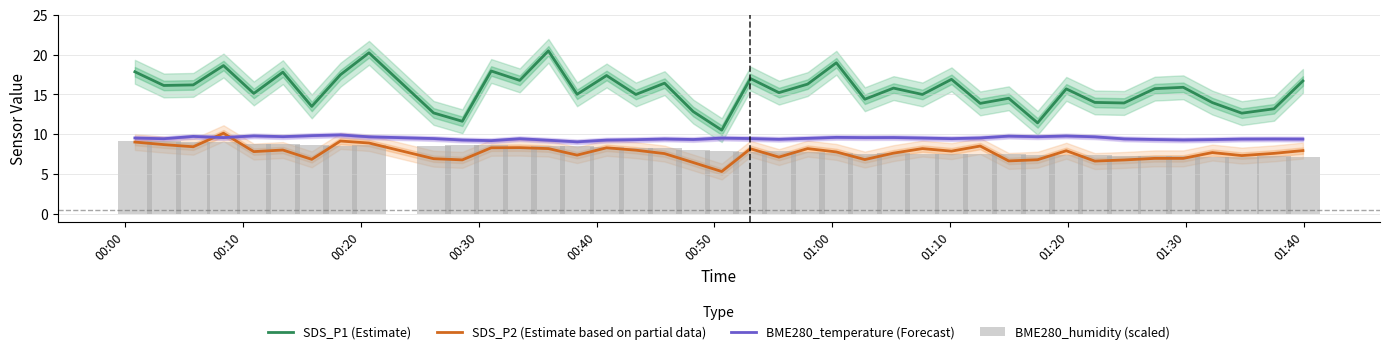

True or false: SDS_P1 (Estimate) and SDS_P2 (Estimate based on partial data) intersect in this chart.

False